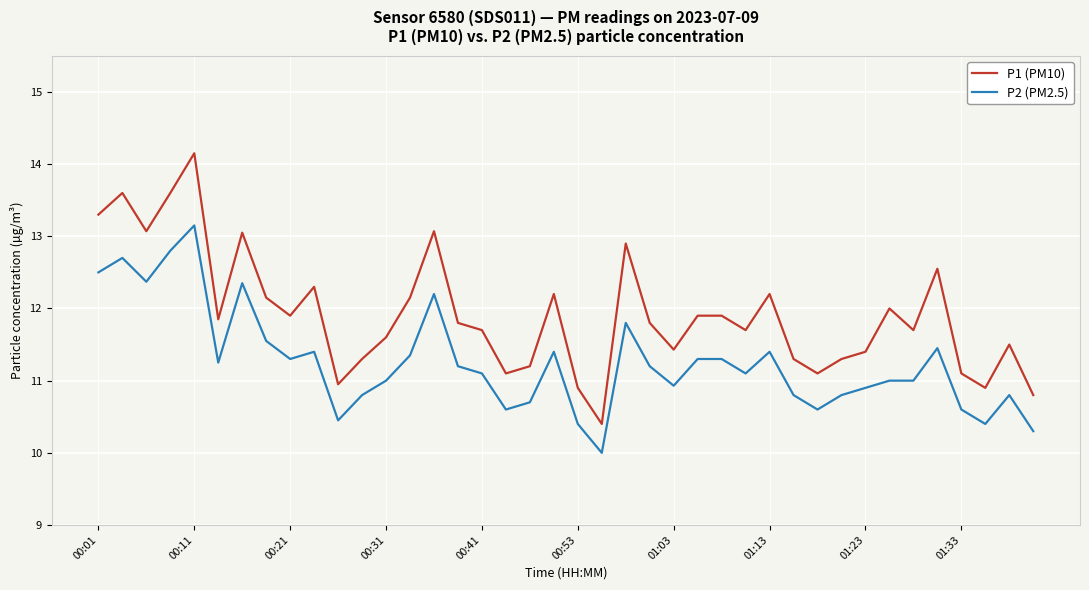

Which series has the largest range (max minus min)?

P1 (PM10)